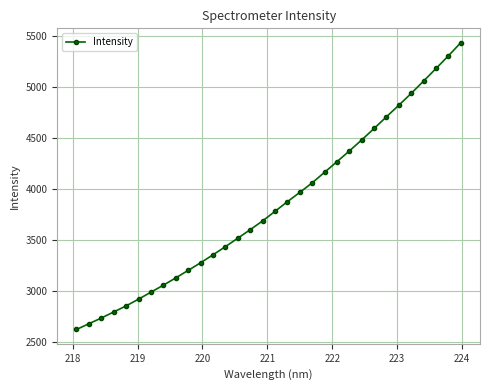

What is the average value?

3840.2